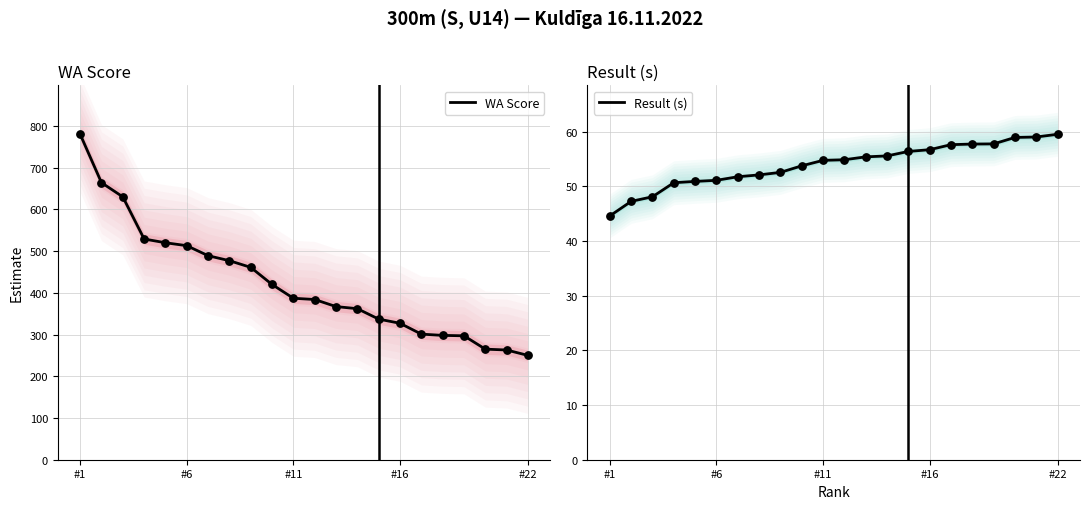

What is the minimum value for WA Score?

250